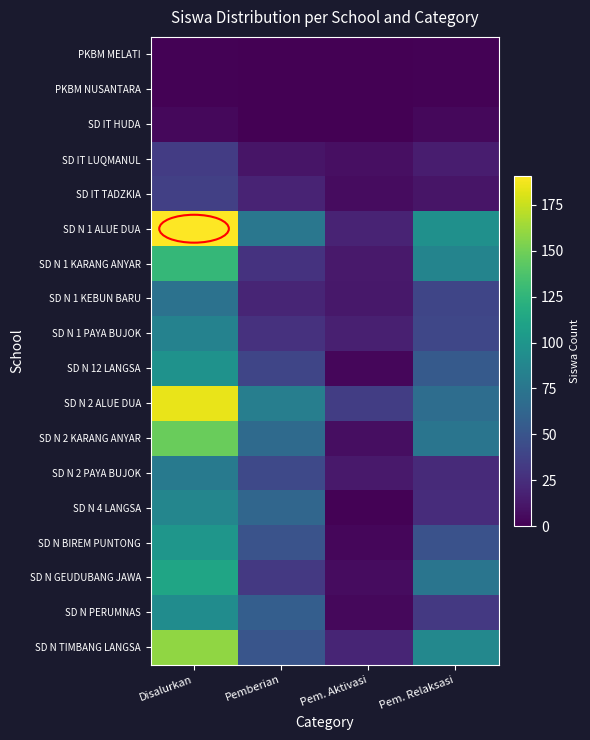

Which category has the highest value across all series?

Disalurkan